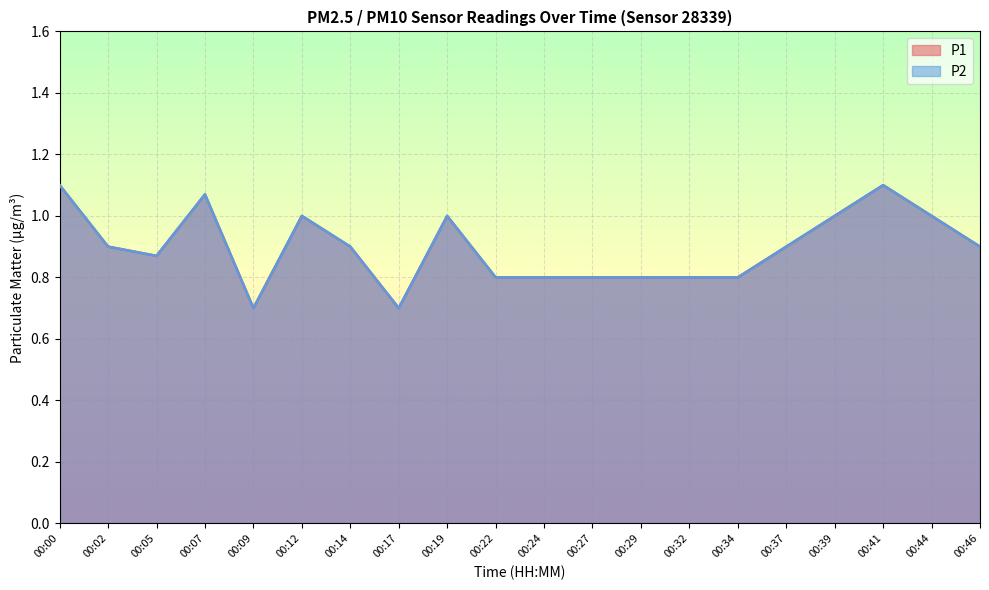

True or false: P1 and P2 cross at least once.

False